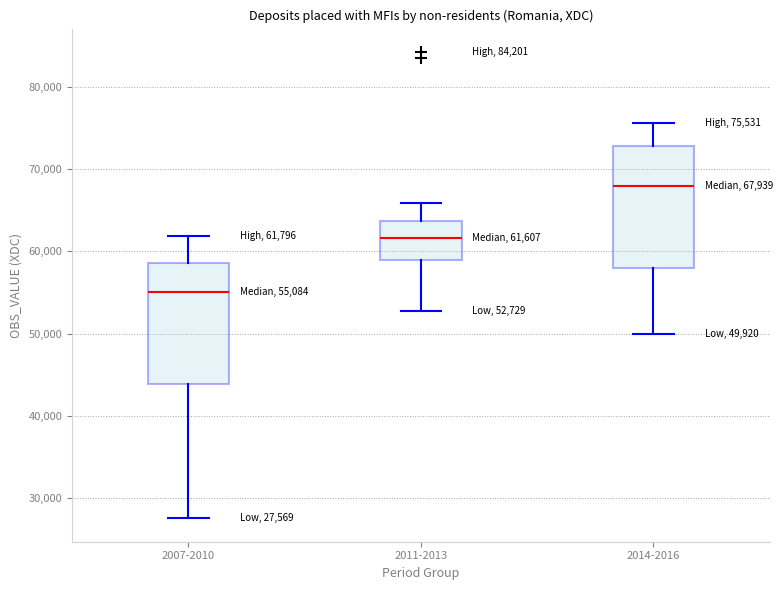

Which box has the highest median line?

2014-2016